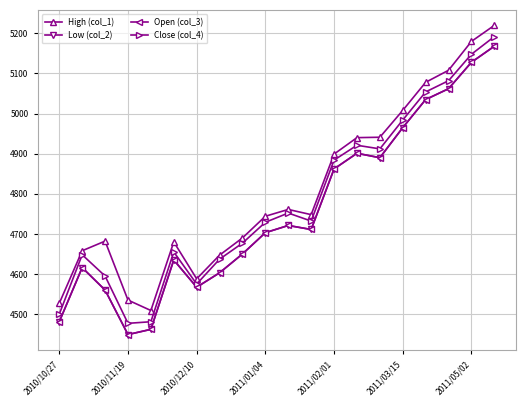

Where is Close (col_4) nearest to the value 4834?

2011/02/01